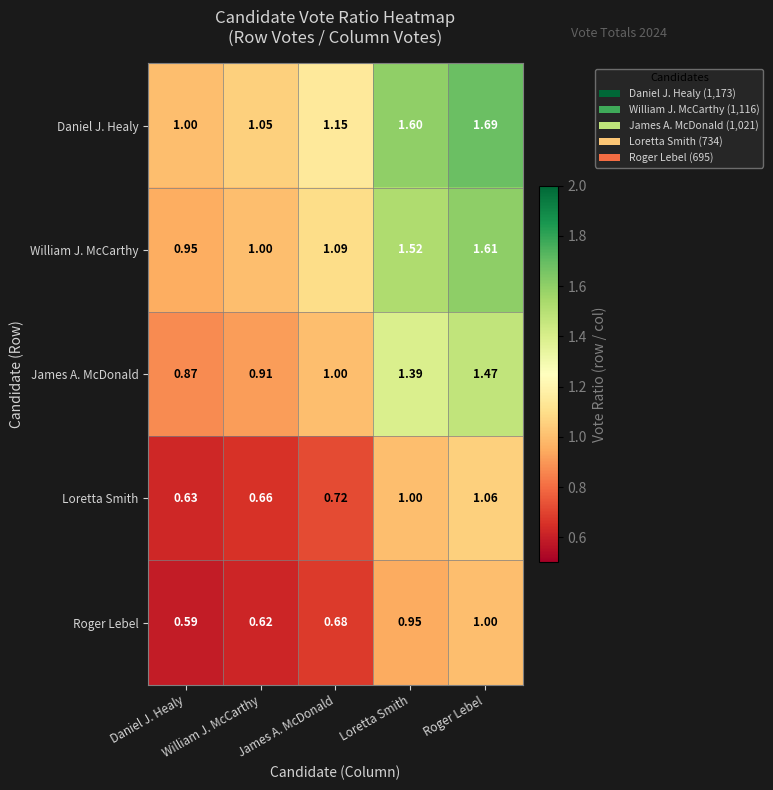

How many data points does each series have?

5